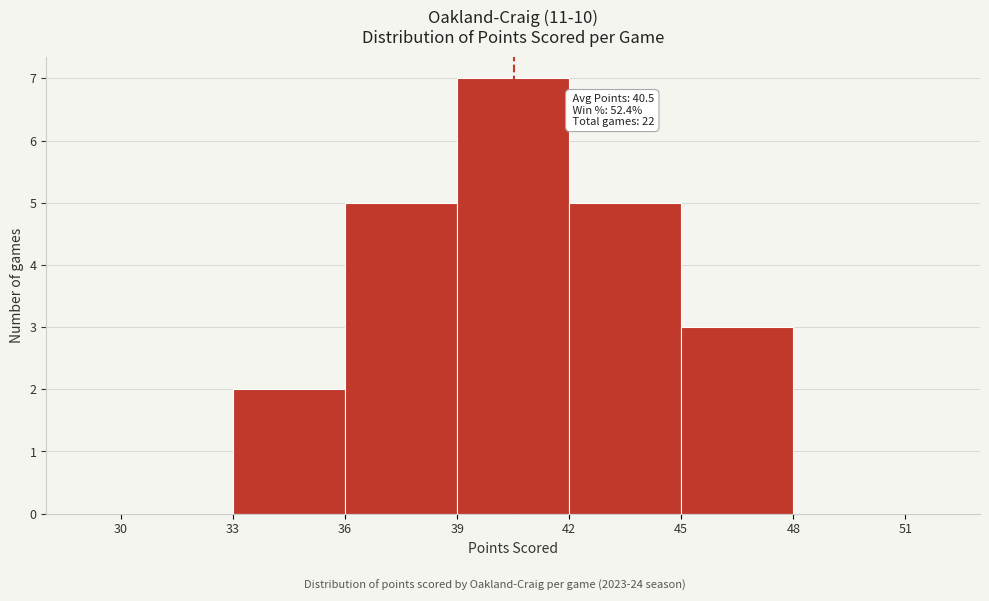

Over which range of the x-axis is the bar tallest?

39 to 42